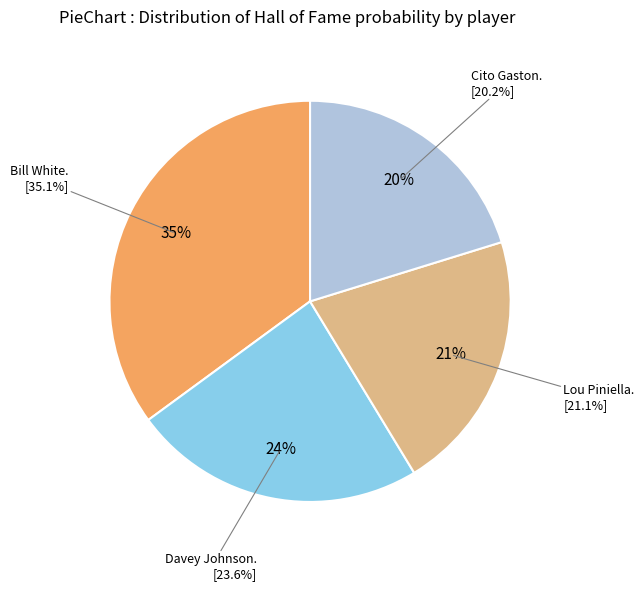

Is it true that Cito Gaston is 20% of the pie?

True